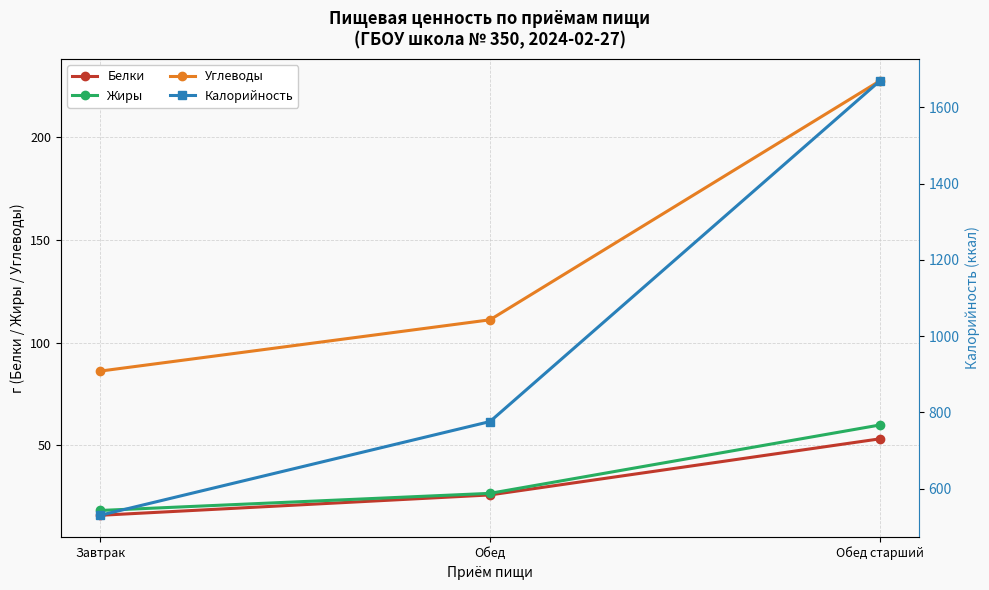

What is the value of the Белки point at the 3rd from the left?

53.2